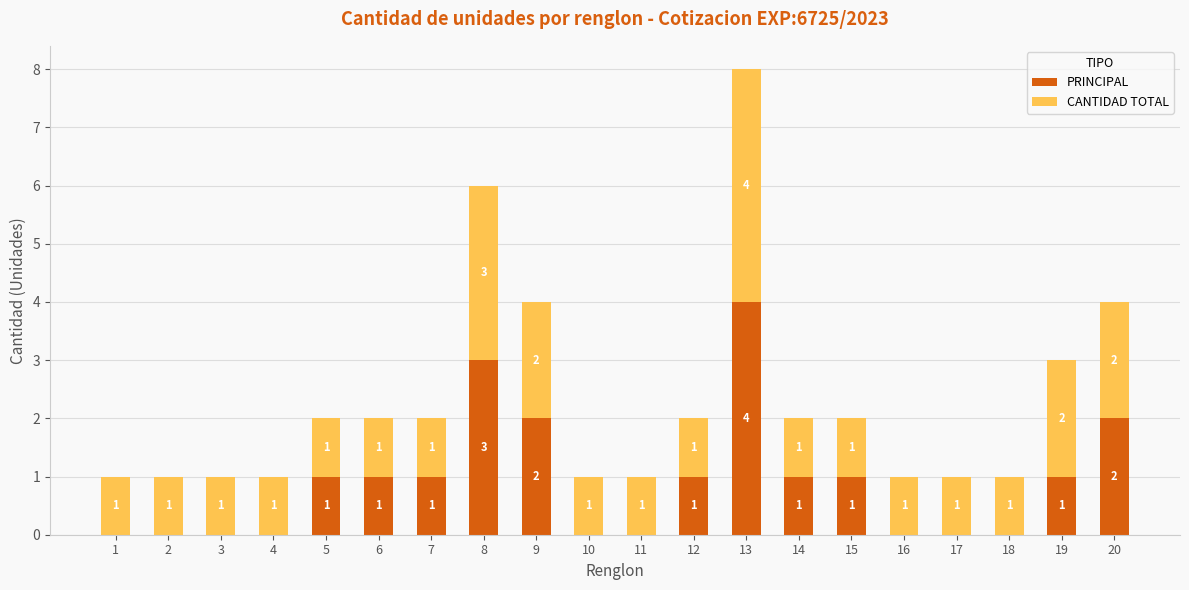

Are the bars grouped side by side (vs. stacked)?

No